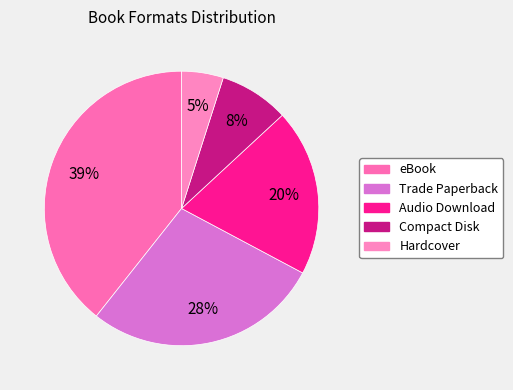

To the nearest percent, what is the difference between the largest and smallest slice percentages?

34%